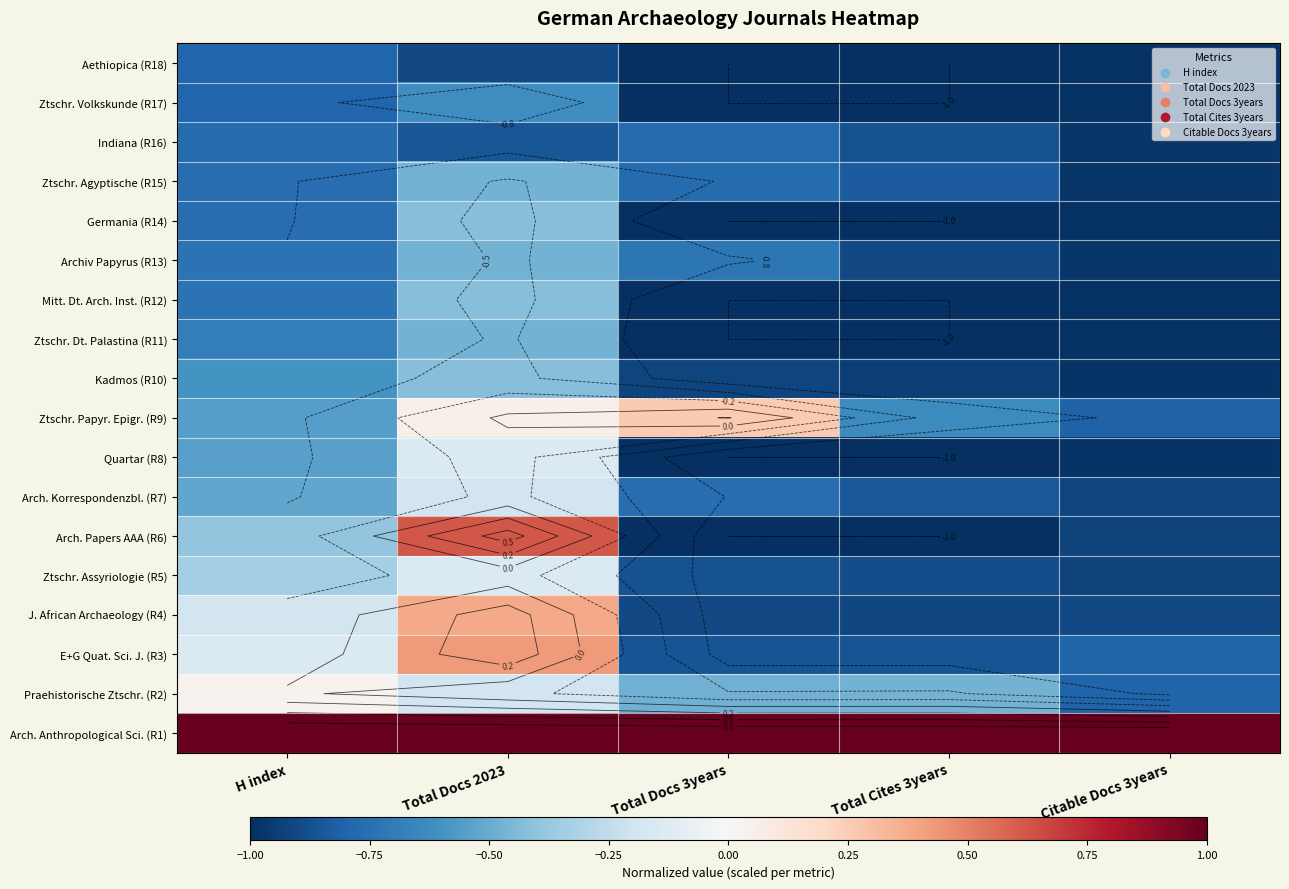

What is the sum of all Indiana (R16) values?

-4.2